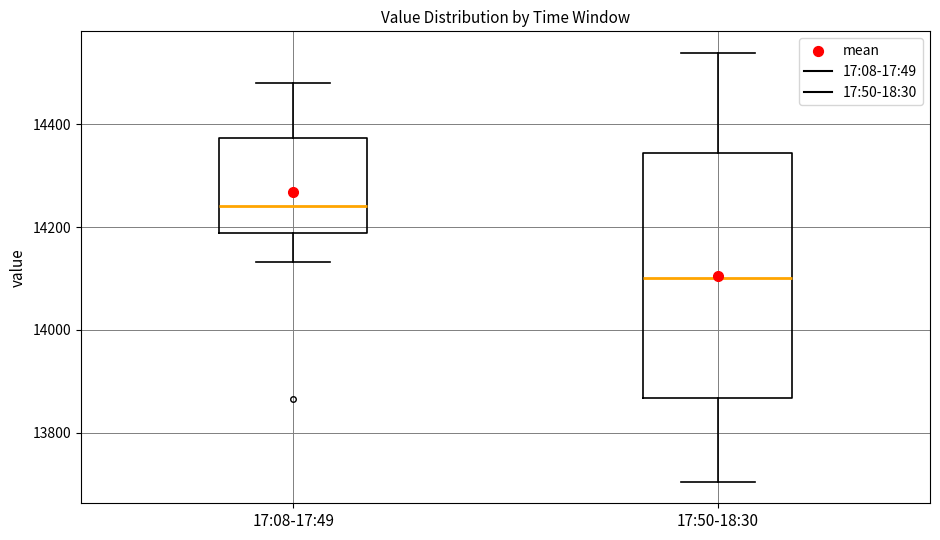

Which box has the highest median line?

17:08-17:49